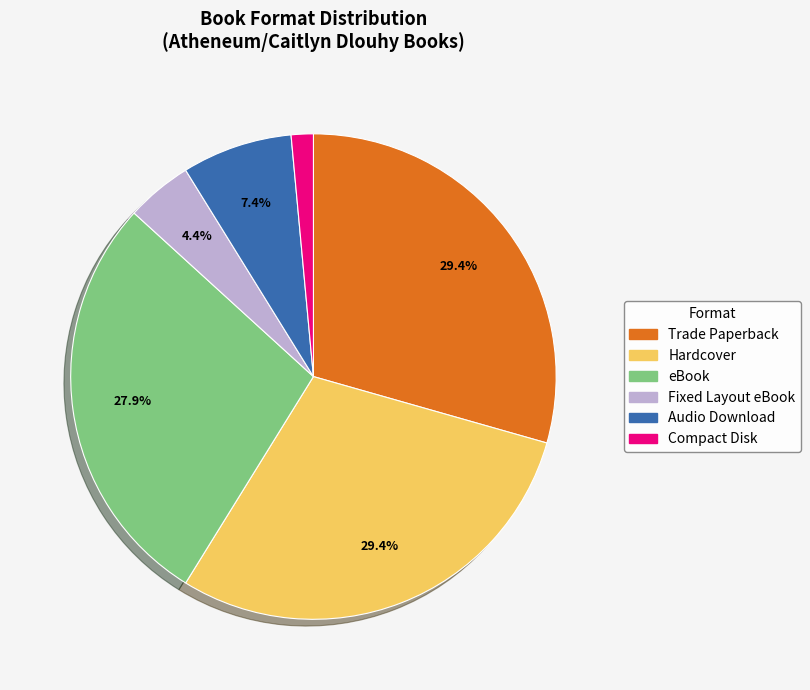

Is it true that Audio Download is 7% of the pie?

True